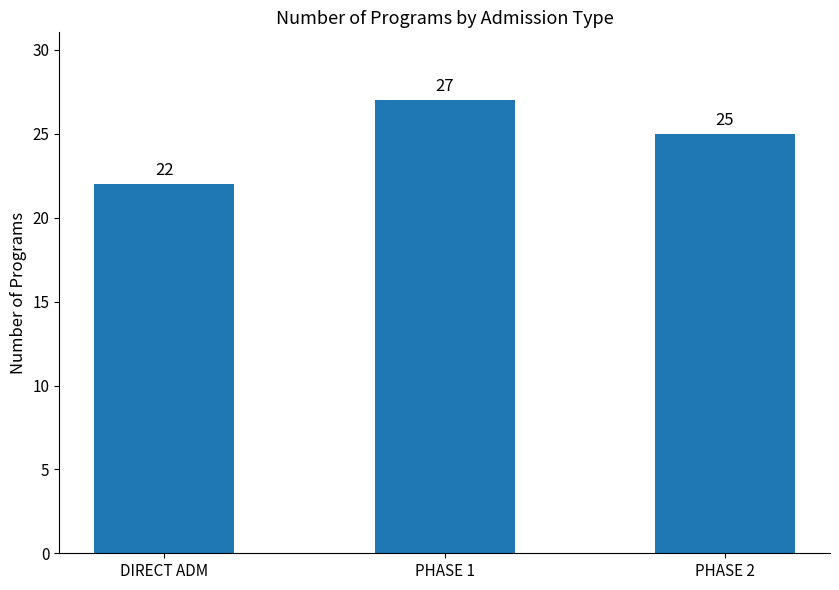

What position from the right is PHASE 1?

2